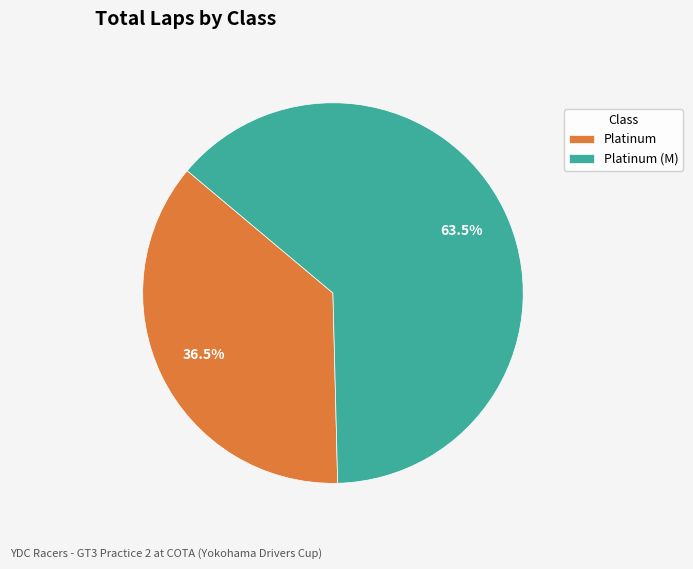

Which has a higher value, Platinum (M) or Platinum?

Platinum (M)